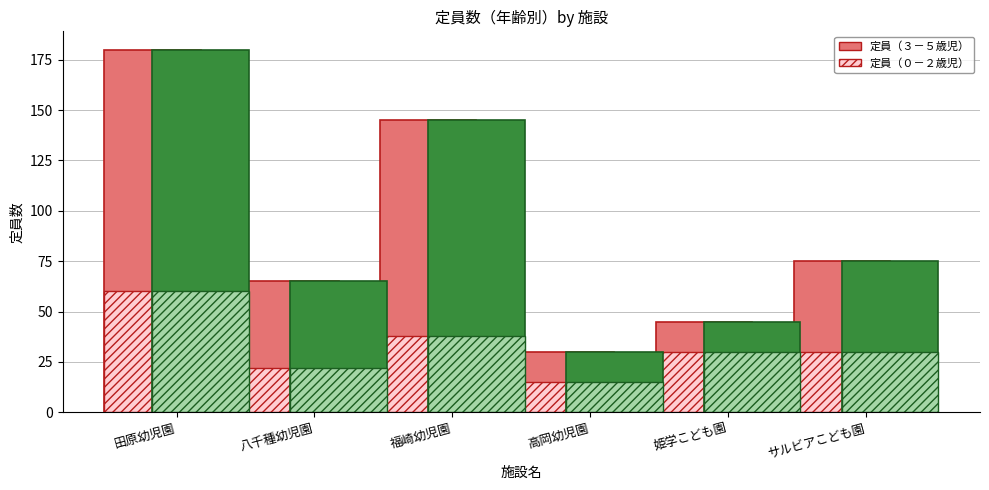

True or false: 定員（３－５歳児） has a value of 145 at 福崎幼児園.

True